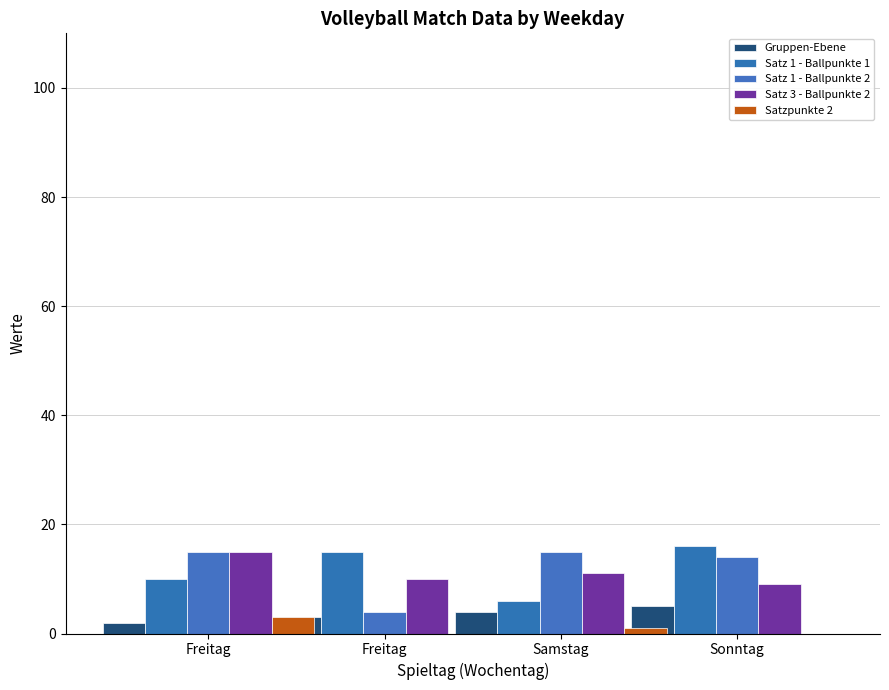

What are all the series names shown in the legend?

Gruppen-Ebene, Satz 1 - Ballpunkte 1, Satz 1 - Ballpunkte 2, Satz 3 - Ballpunkte 2, Satzpunkte 2